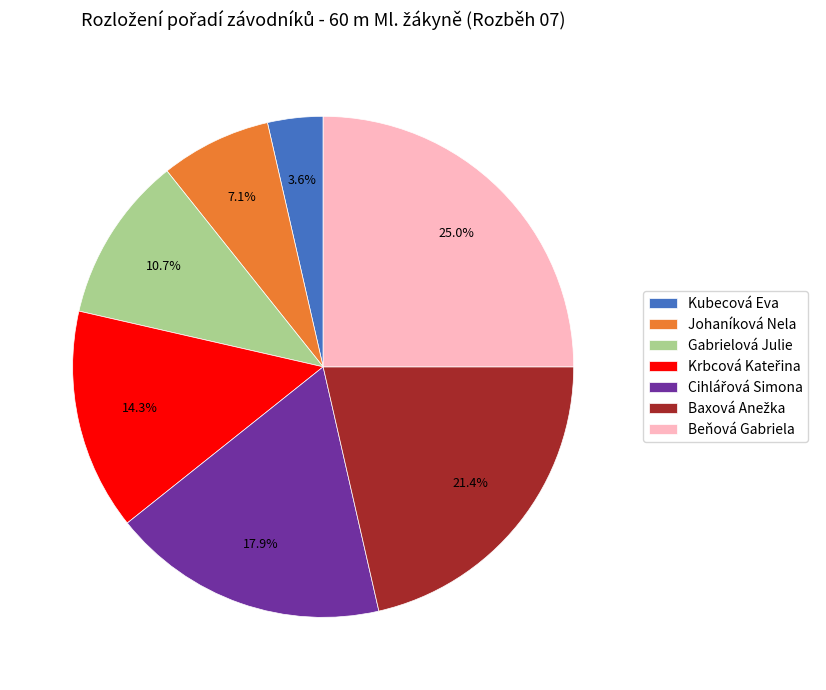

Count the number of slices in the pie.

7